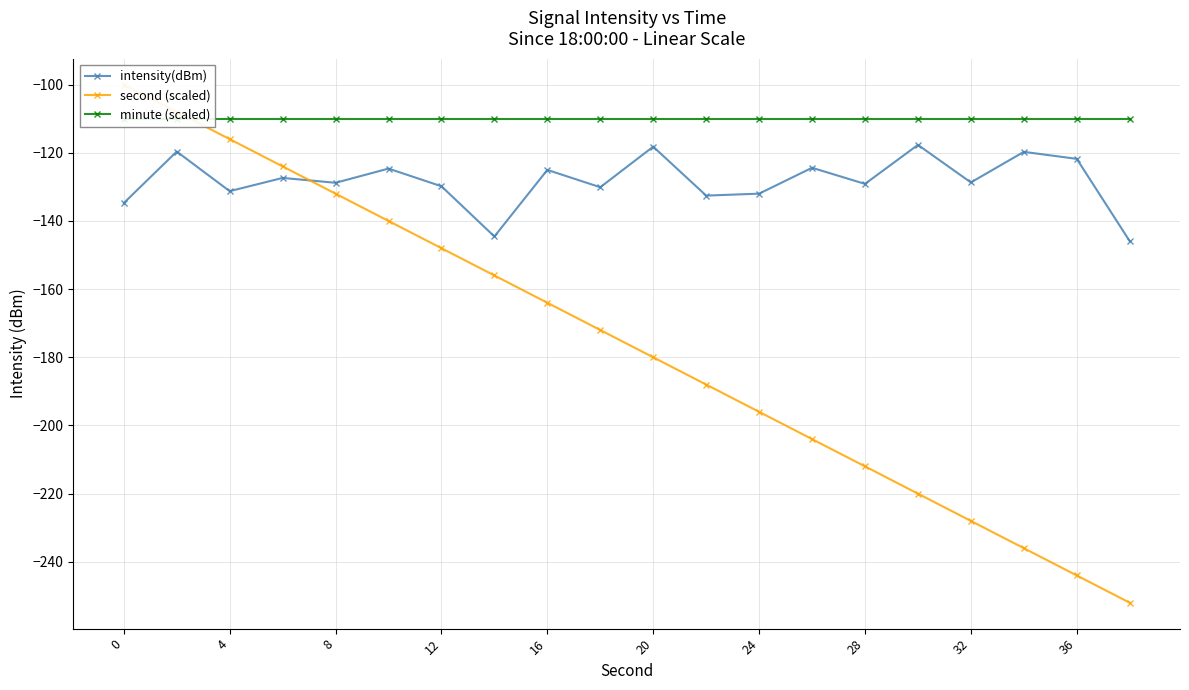

True or false: intensity(dBm) has a value of -129.1 at 28.

True